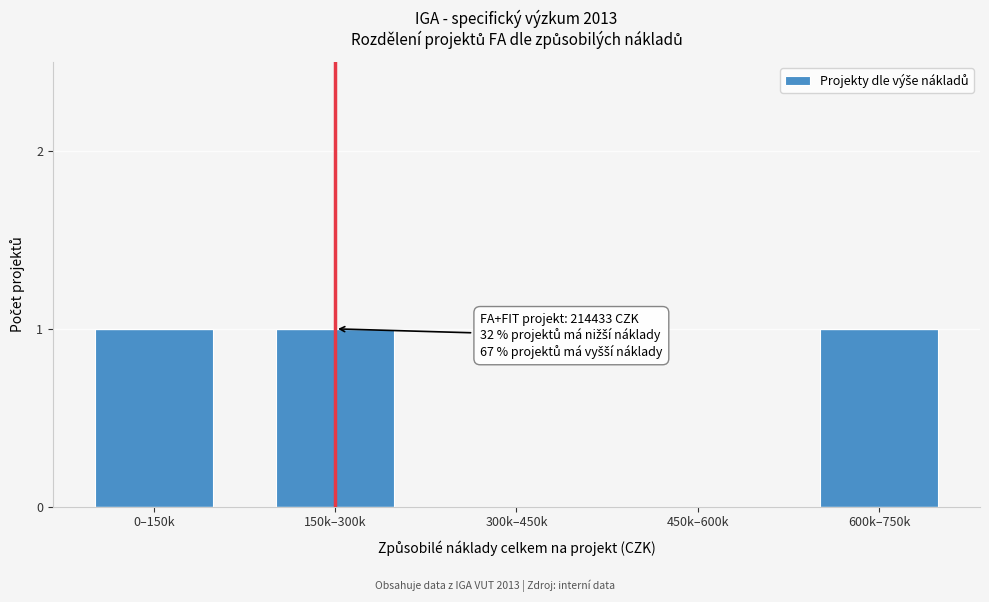

Reading left to right, list all the values displayed in this chart.

0–150k=1	150k–300k=1	300k–450k=0	450k–600k=0	600k–750k=1